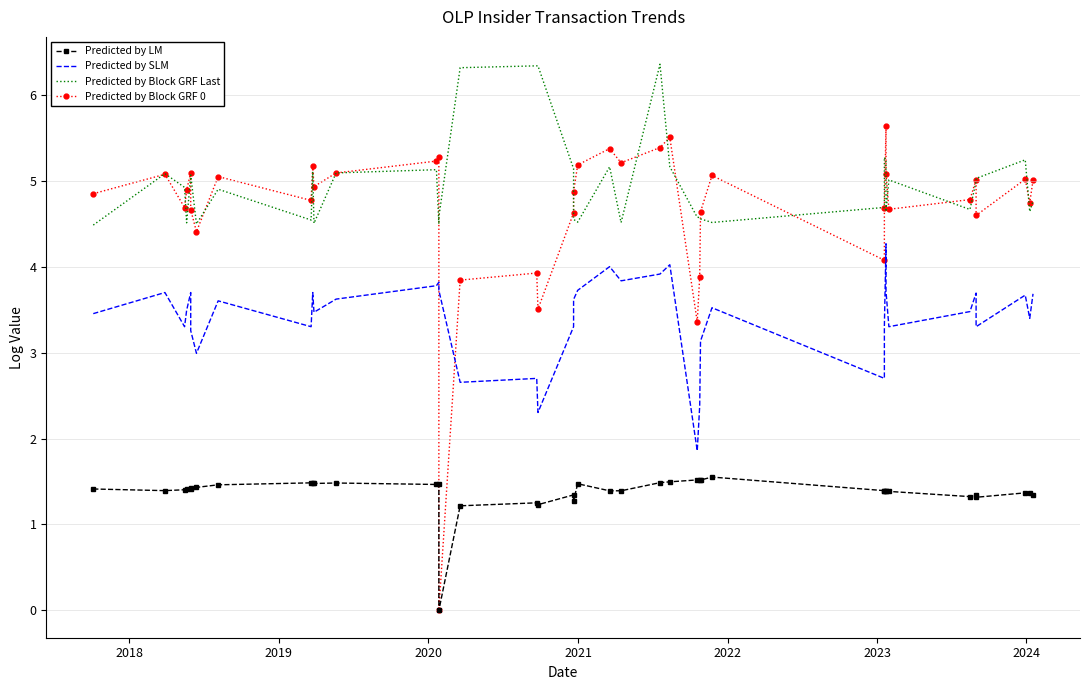

True or false: Predicted by LM has a value of 0.3 at 29.

False